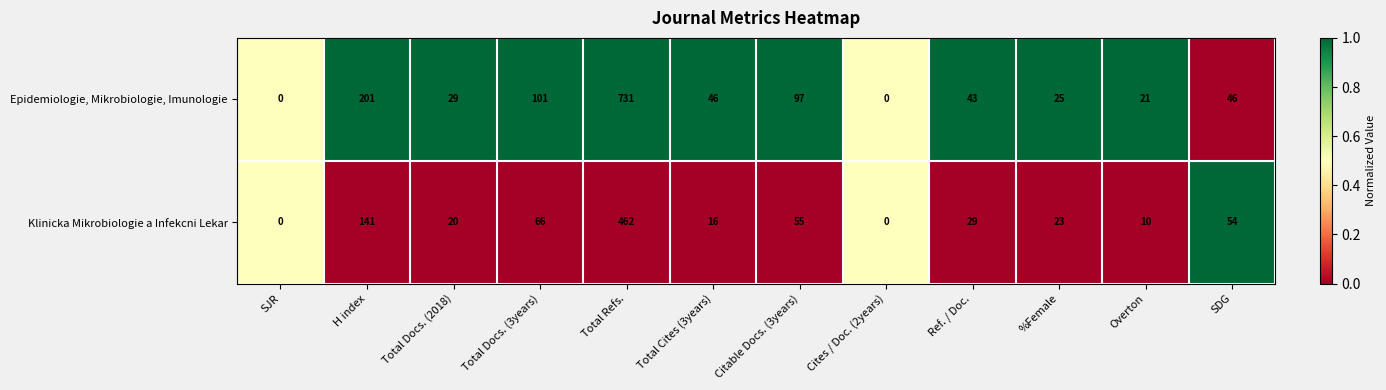

Reading right to left, list all the values displayed in this chart.

Epidemiologie, Mikrobiologie, Imunologie: SDG=46	Overton=21	%Female=25	Ref. / Doc.=43	Cites / Doc. (2years)=0	Citable Docs. (3years)=97	Total Cites (3years)=46	Total Refs.=731	Total Docs. (3years)=101	Total Docs. (2018)=29	H index=201	SJR=0
Klinicka Mikrobiologie a Infekcni Lekar: SDG=54	Overton=10	%Female=23	Ref. / Doc.=29	Cites / Doc. (2years)=0	Citable Docs. (3years)=55	Total Cites (3years)=16	Total Refs.=462	Total Docs. (3years)=66	Total Docs. (2018)=20	H index=141	SJR=0